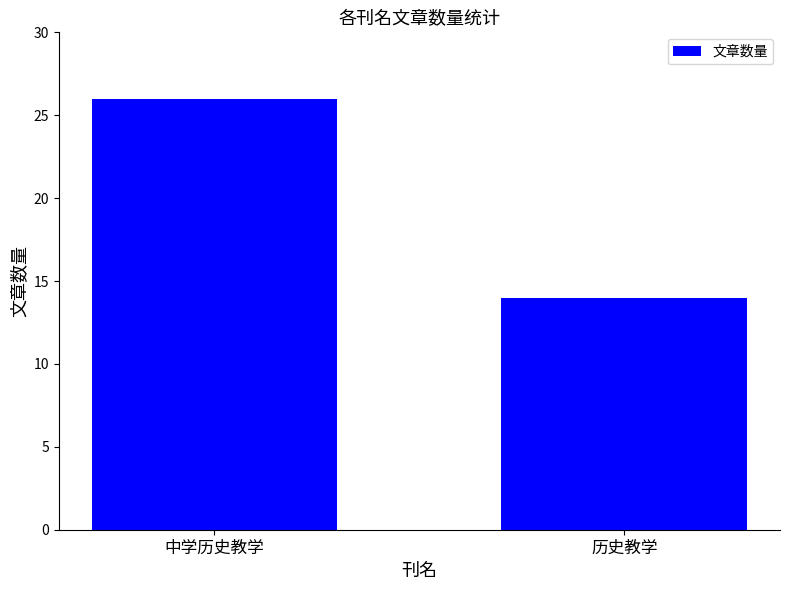

Is it true that the value at 中学历史教学 is 14?

False